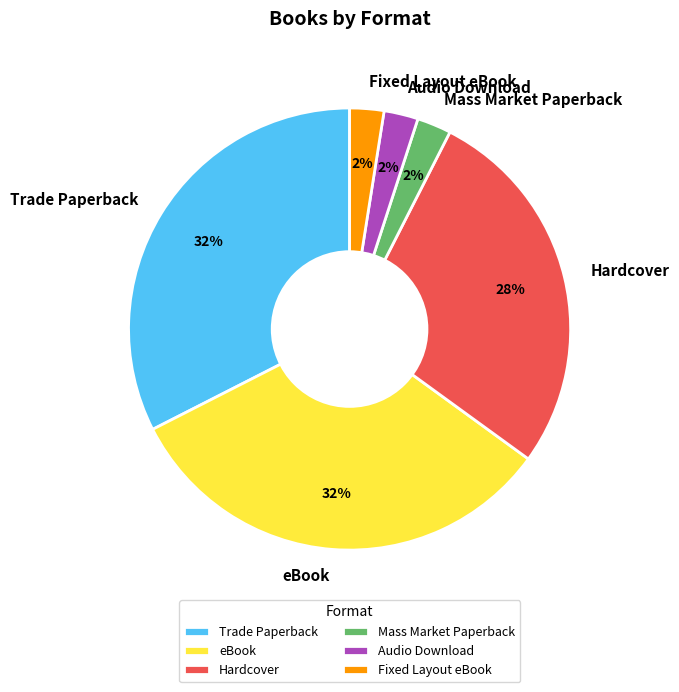

Count the number of slices in the pie.

6